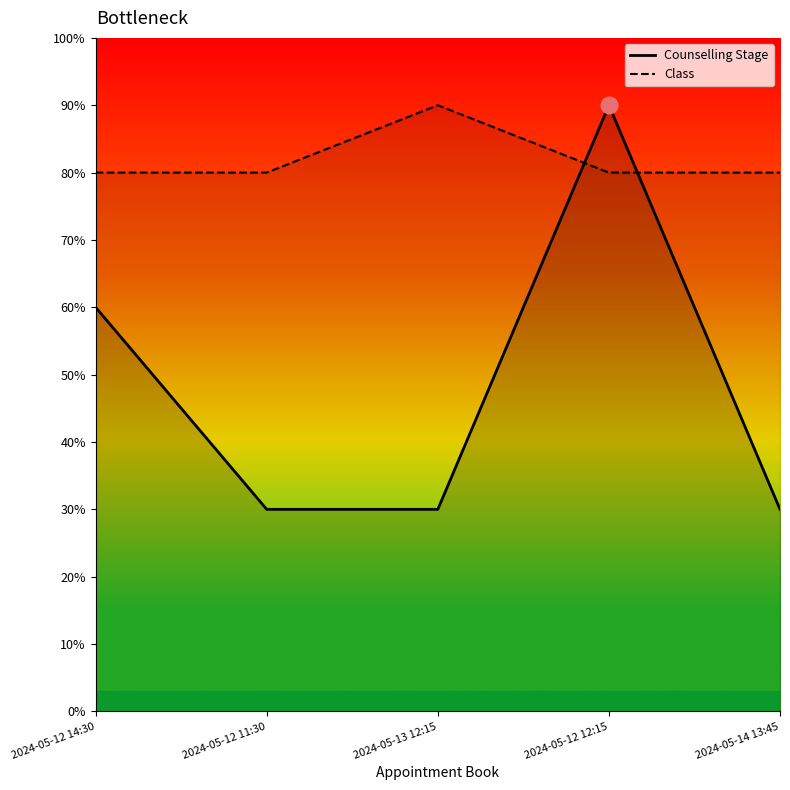

Which category has the highest value across all series?

2024-05-12 12:15